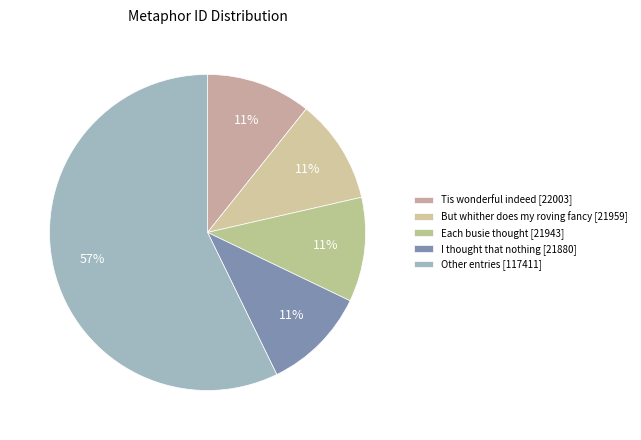

How many segments does this pie chart have?

5